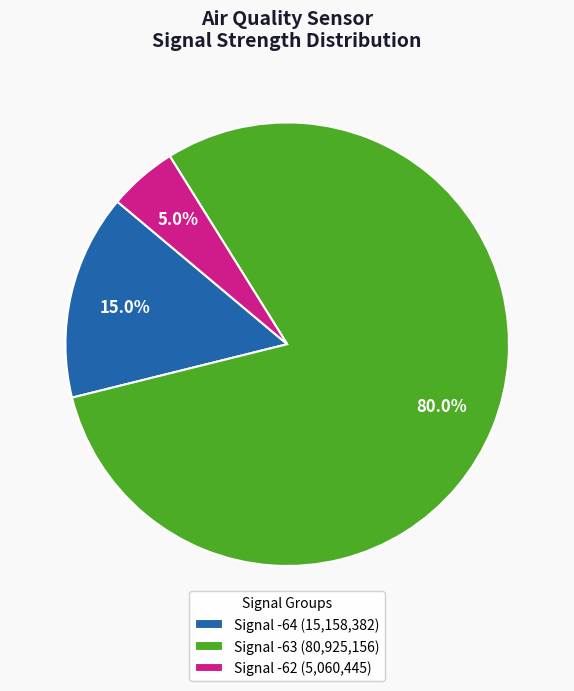

What is the ratio of the value at Signal -63 (80,925,156) to the value at Signal -64 (15,158,382)?

5.3